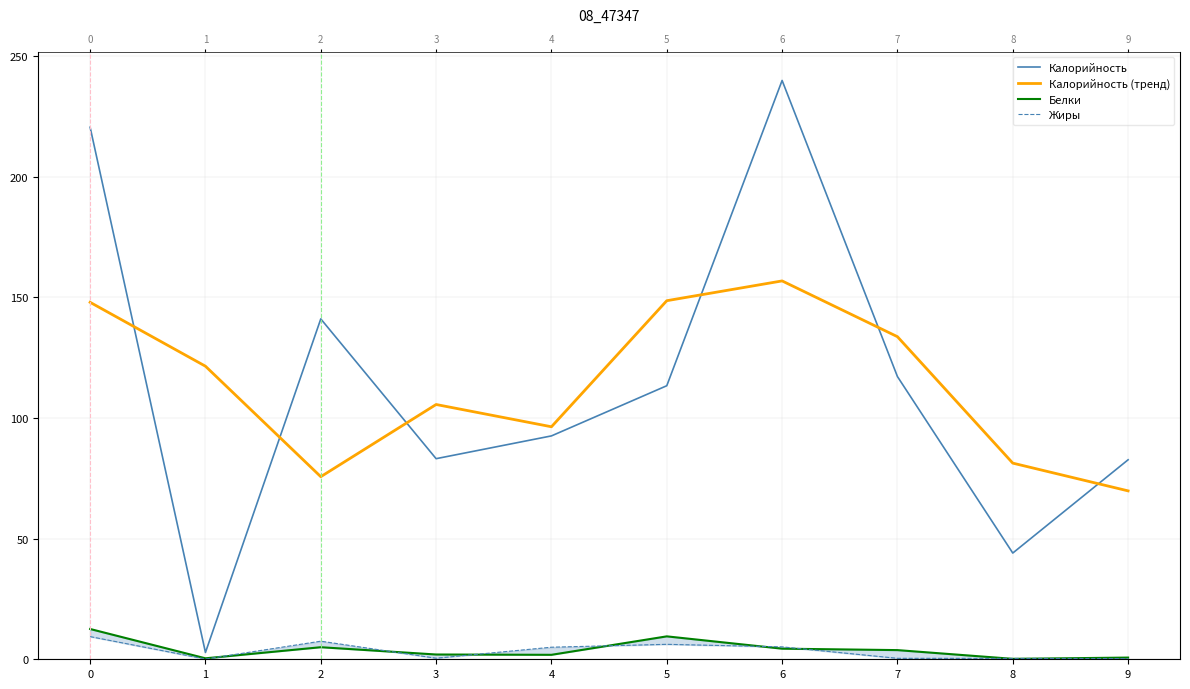

What is the sum of all Калорийность values?

1137.5